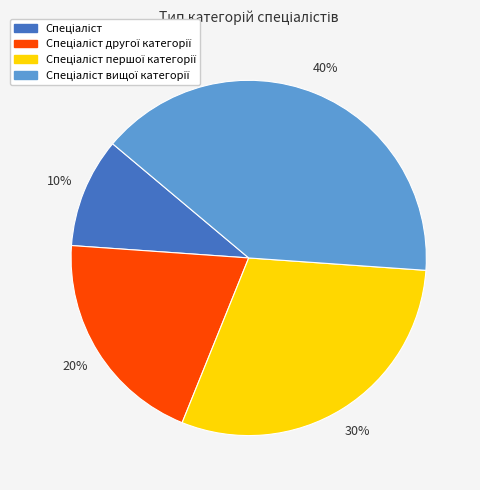

Is there any slice that represents more than half of the pie?

No